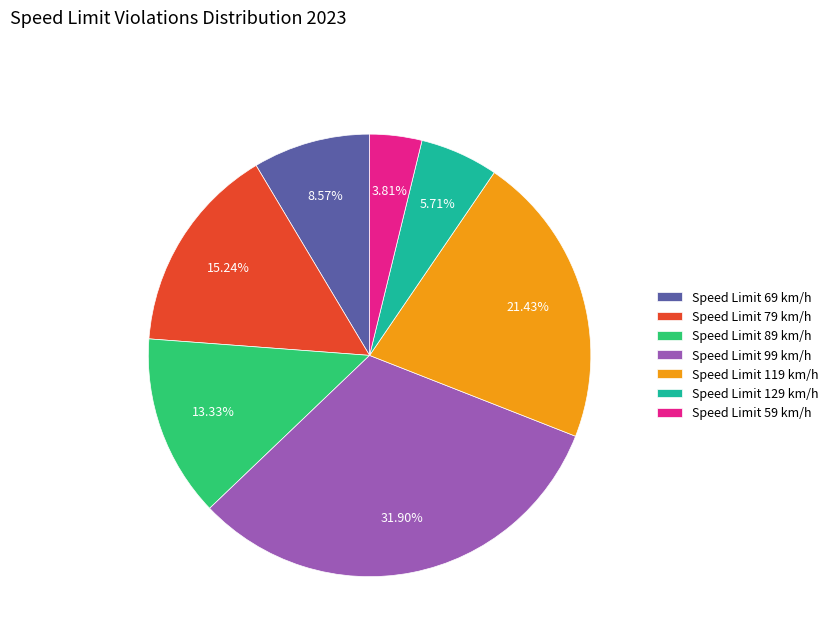

What percentage is the Speed Limit 79 slice, to the nearest percent?

15%